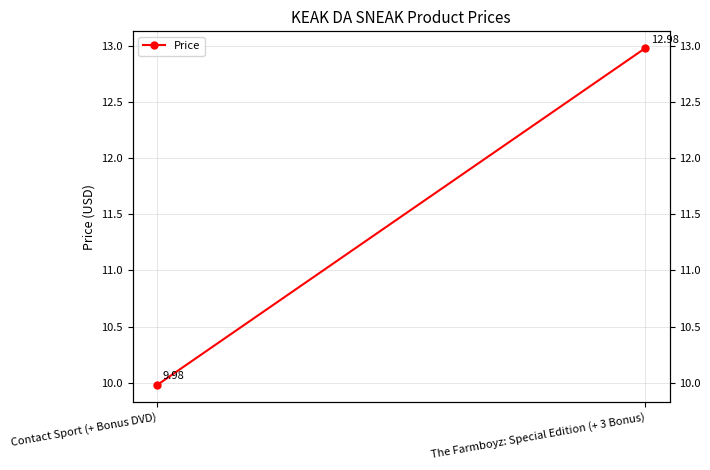

Reading right to left, transcribe all the data shown in this chart.

The Farmboyz: Special Edition (+ 3 Bonus)=13.0	Contact Sport (+ Bonus DVD)=10.0